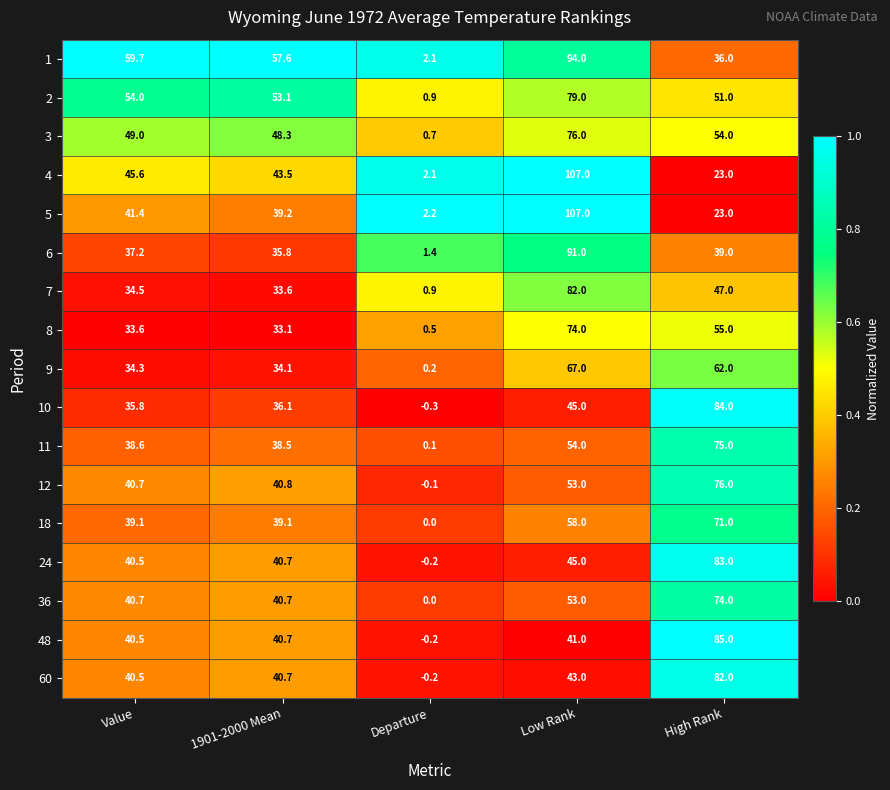

What is the approximate value of 3 at Value?

49.0